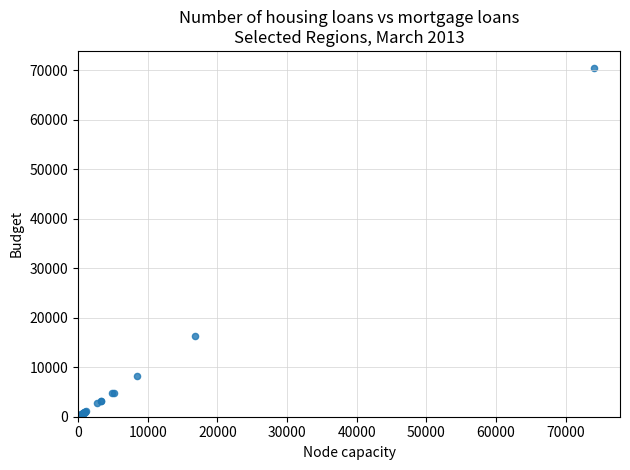

What Y value in the scatter plot is closest to 35213?

16286